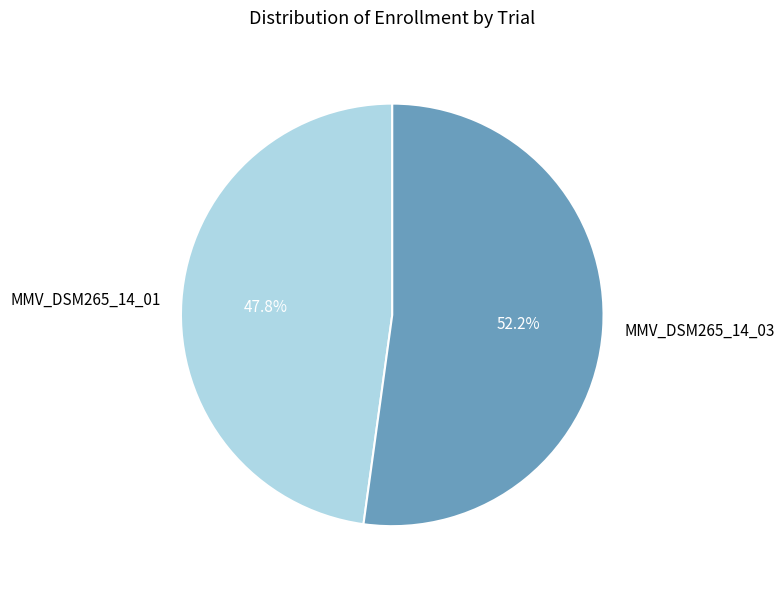

How many slices are in this pie chart?

2